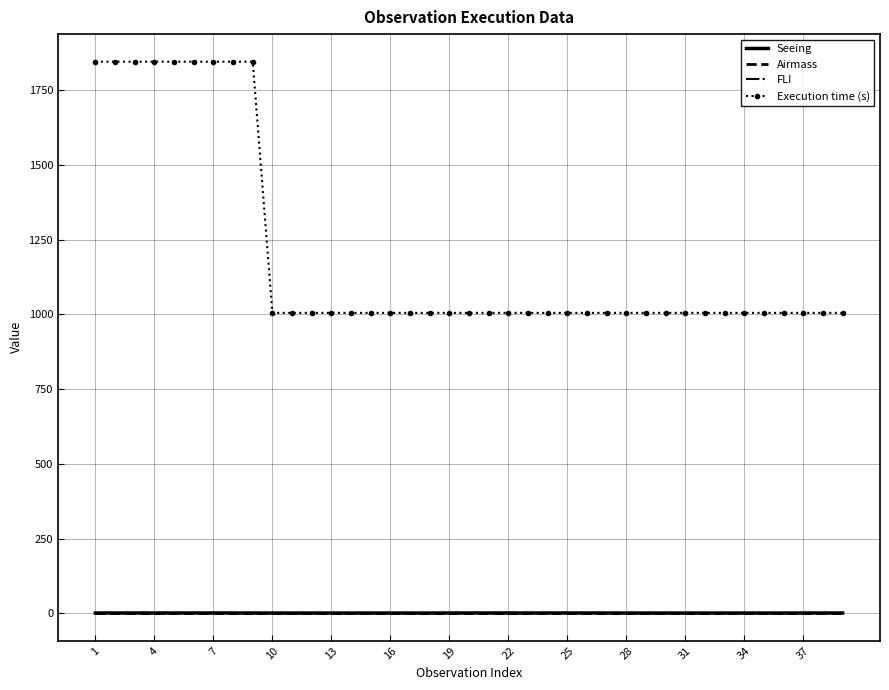

True or false: Seeing and Execution time (s) cross at least once.

False